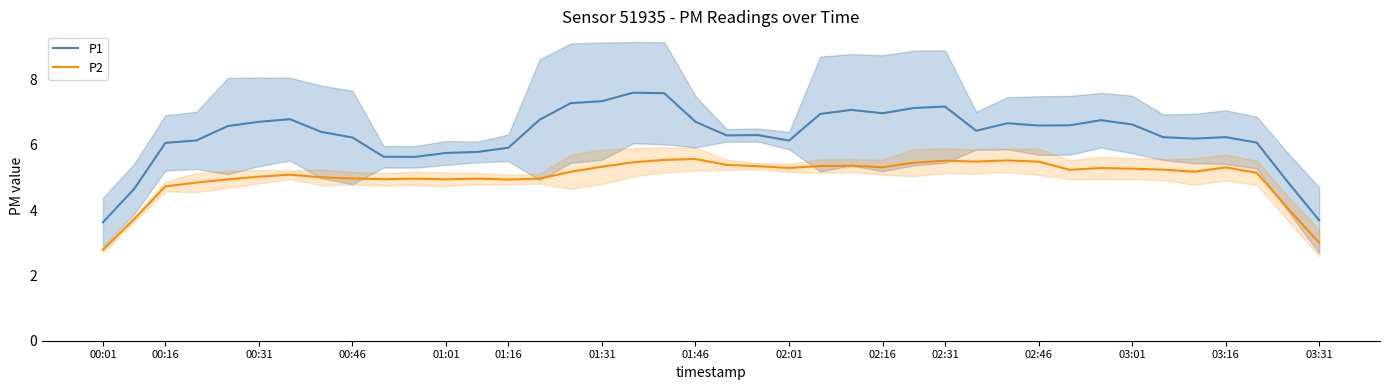

At which category does the chart reach its peak across all series?

17